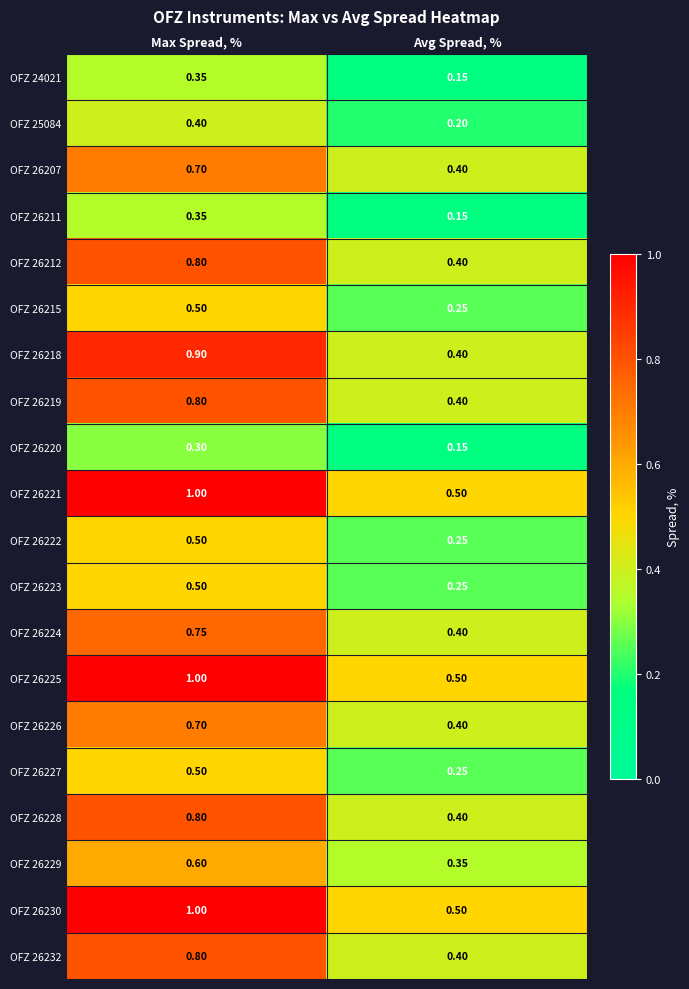

At which category is the sum across all series the highest?

Max Spread, %